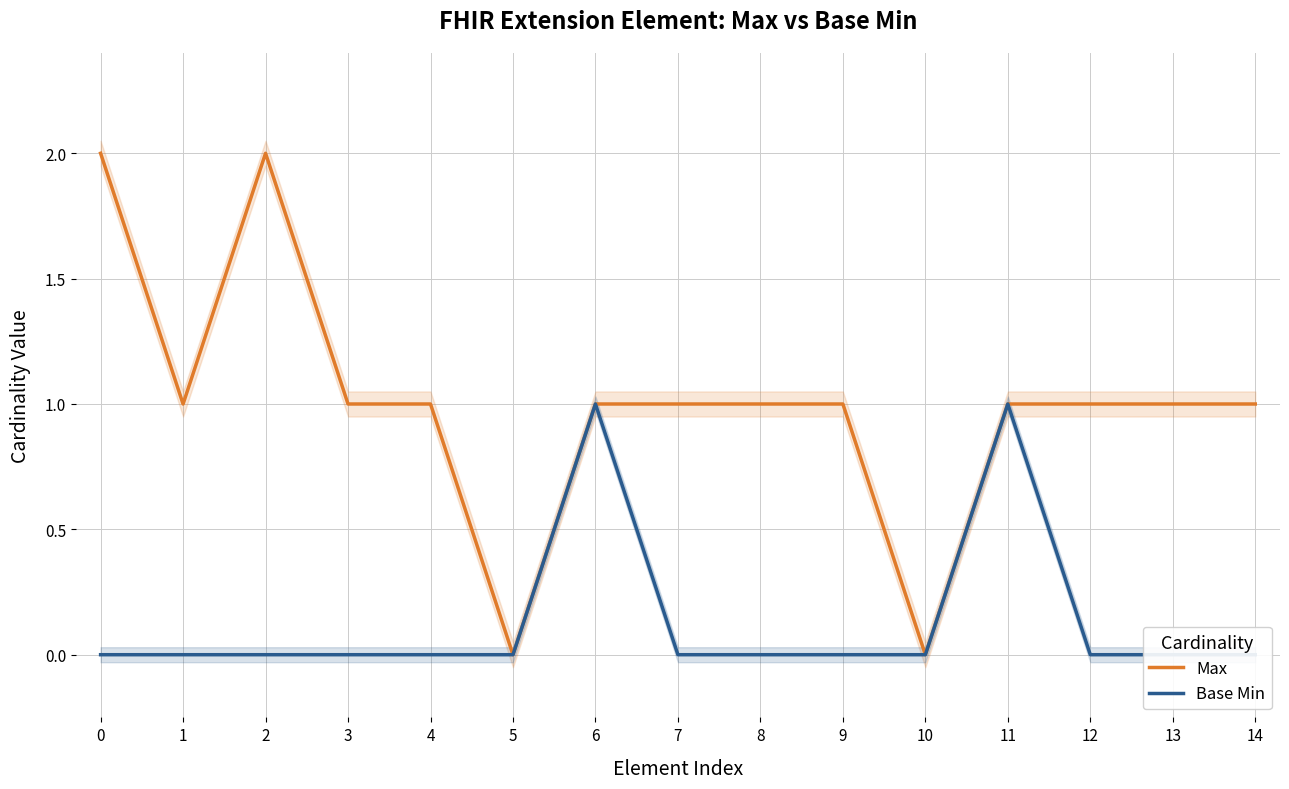

What is the highest value of the Base Min series?

1